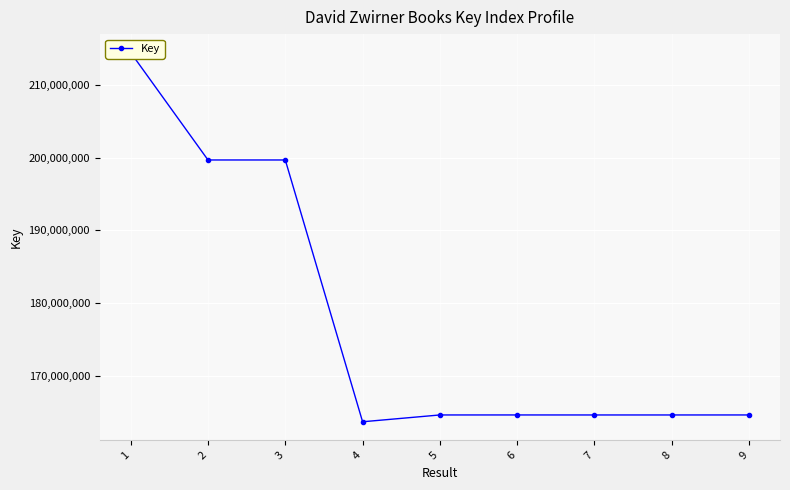

Where does the data first go above 164670505?

1